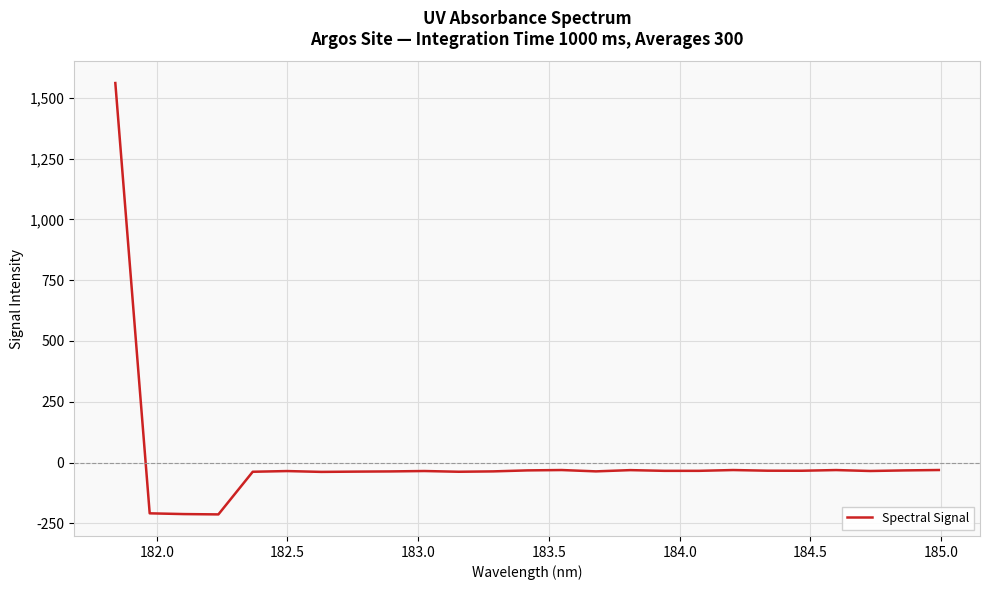

What is the difference between the maximum and minimum values?

1773.7